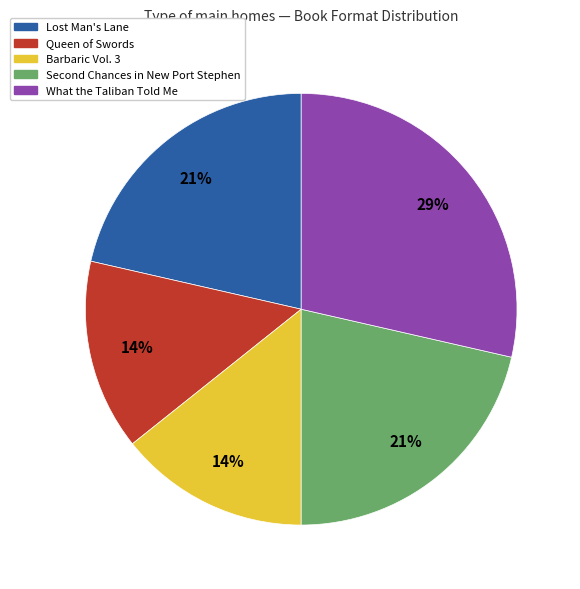

Is it true that Queen of Swords is 25% of the pie?

False